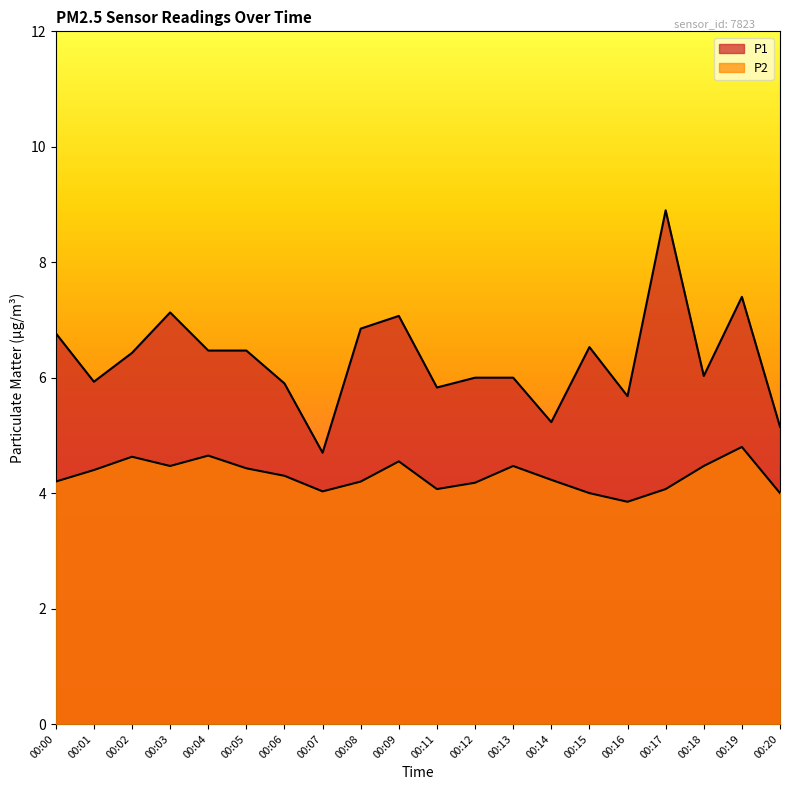

At which label is P1 closest to 6?

00:12